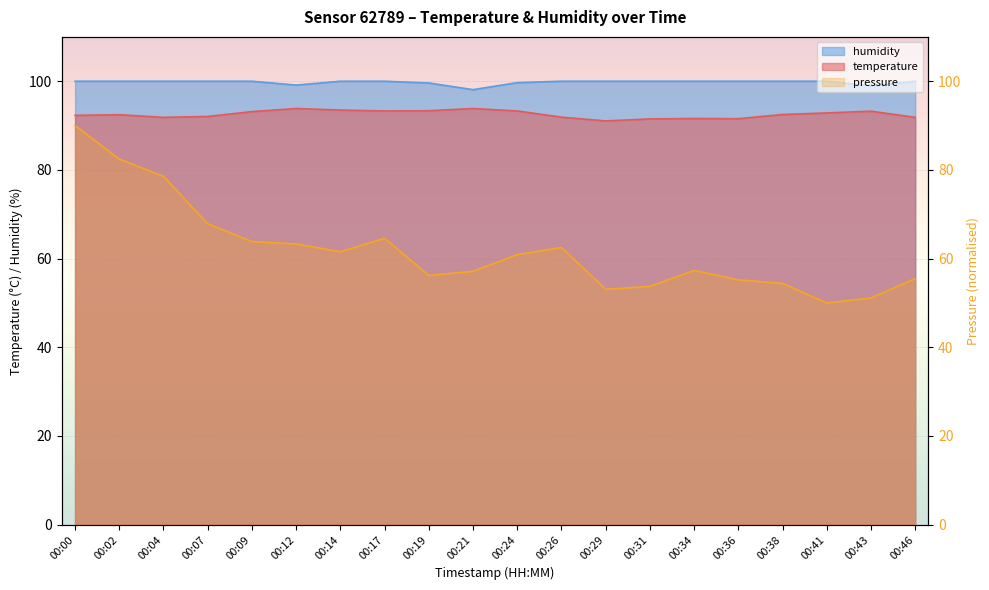

What is the sum of all humidity values?

1995.5